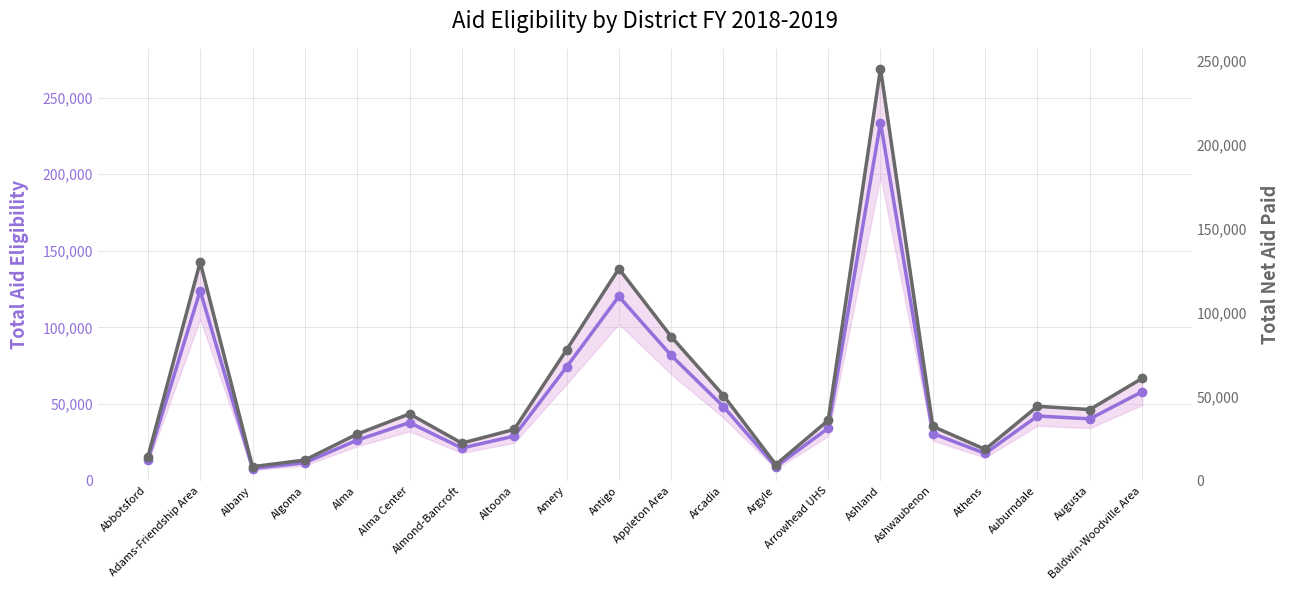

Which has a higher value, Baldwin-Woodville Area or Abbotsford?

Baldwin-Woodville Area